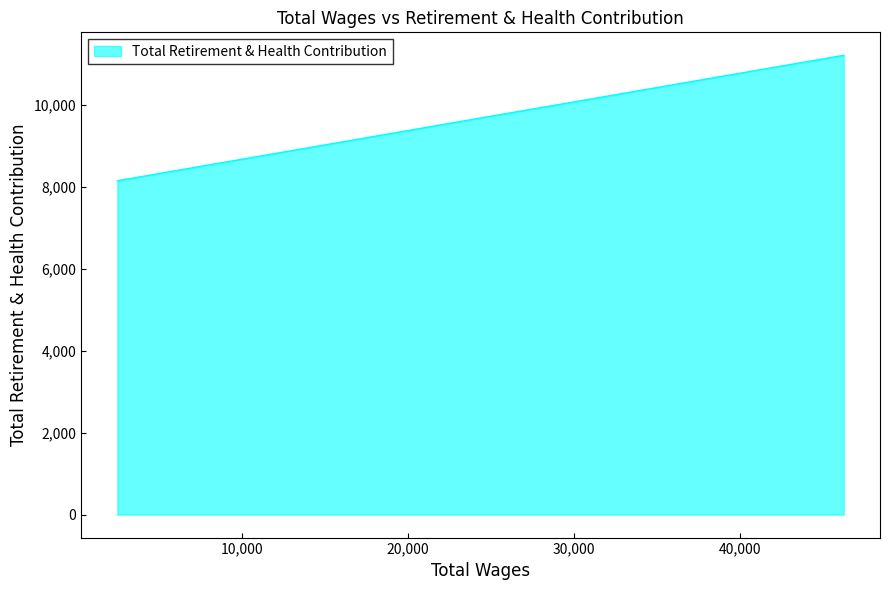

What is the difference between the maximum and minimum values?

3063